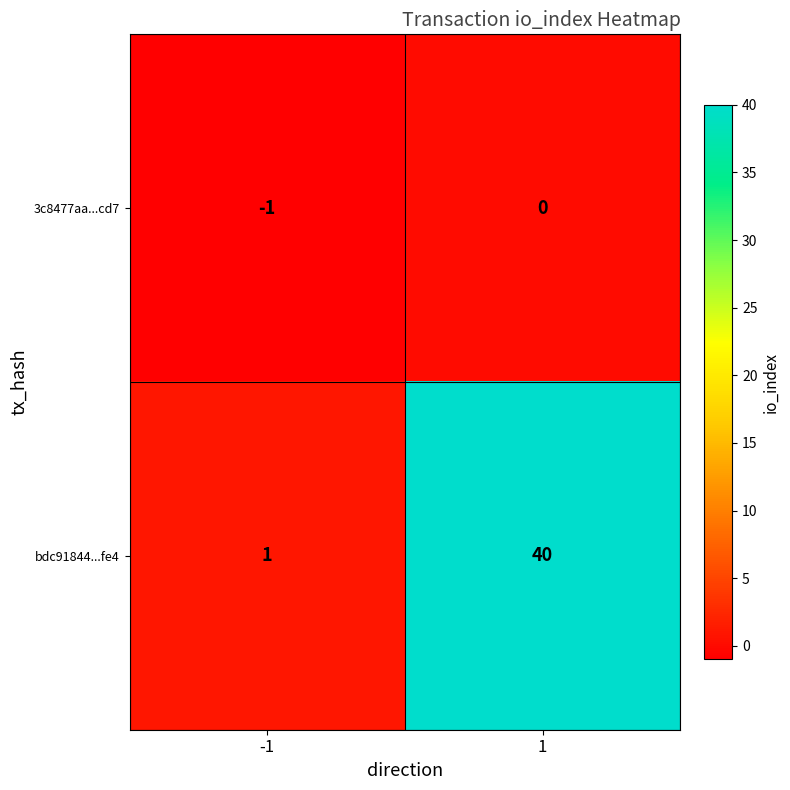

Is it true that 3c8477aa...cd7 equals -1 at -1?

True